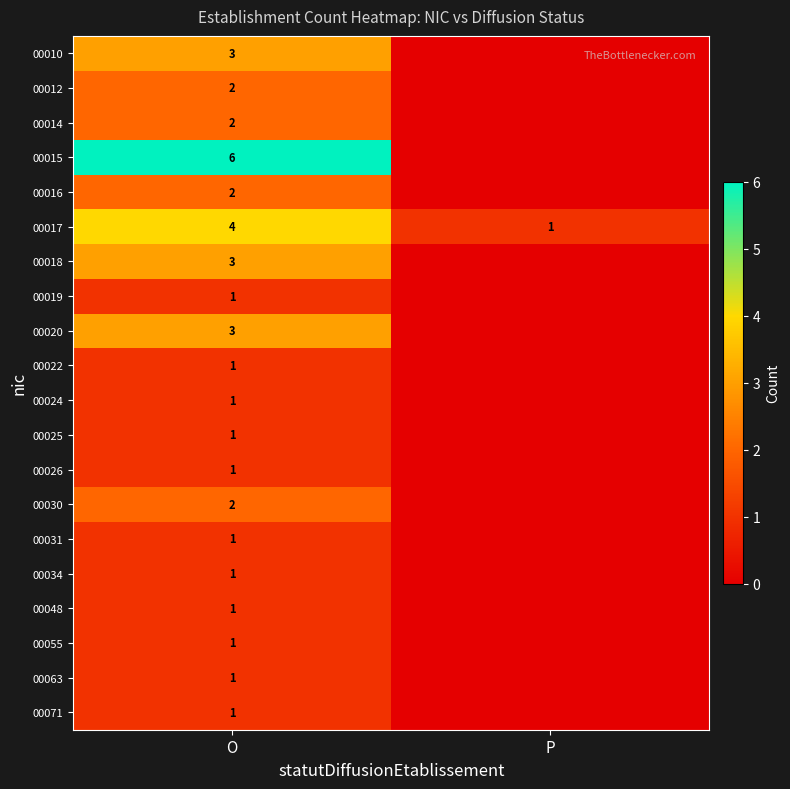

Is the value of 00071 at O greater than the value of 00015 at O?

No